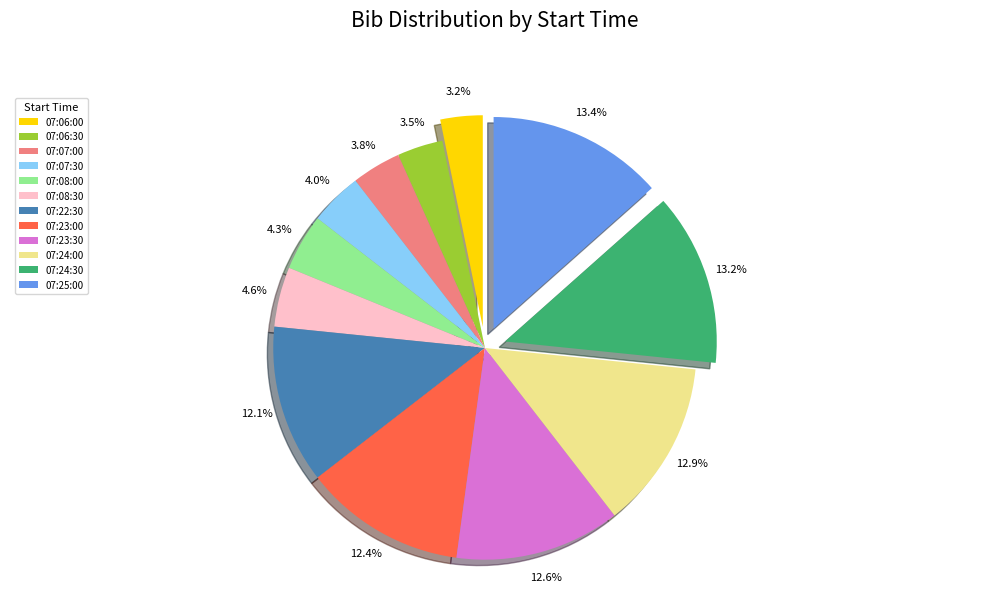

Is there any slice that represents more than half of the pie?

No